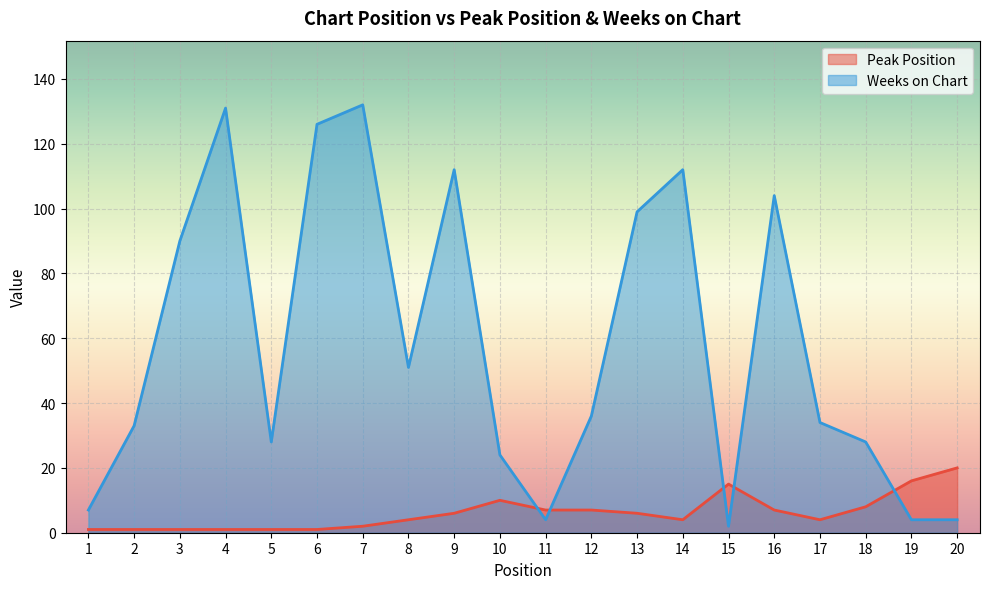

At how many categories does at least one series exceed 11?

18